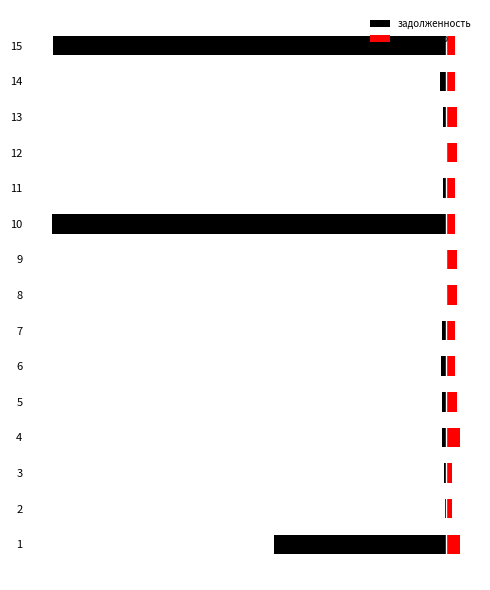

At which label is начислено closest to 1938?

6